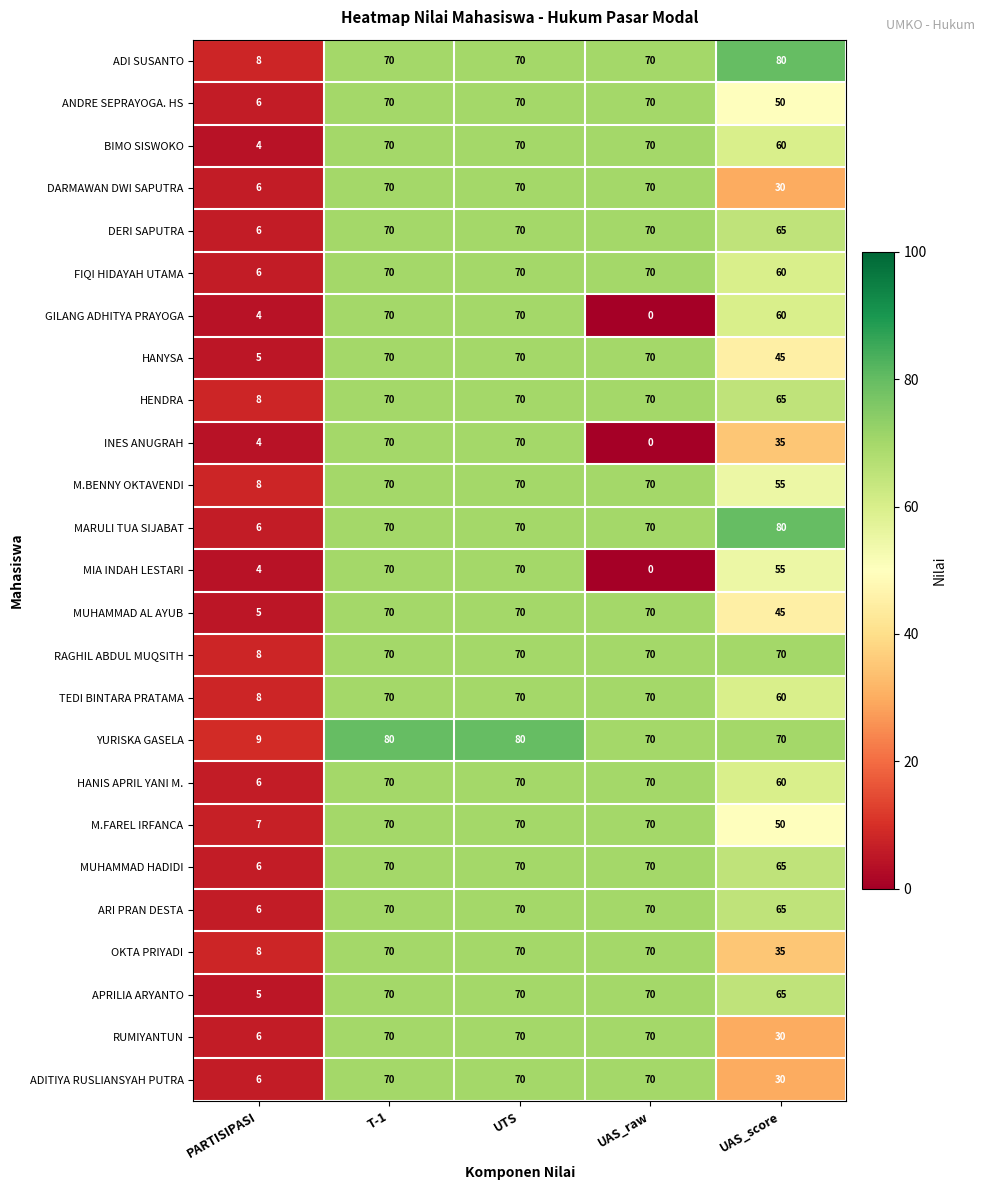

The value of MIA INDAH LESTARI at PARTISIPASI is 2. True or false?

False